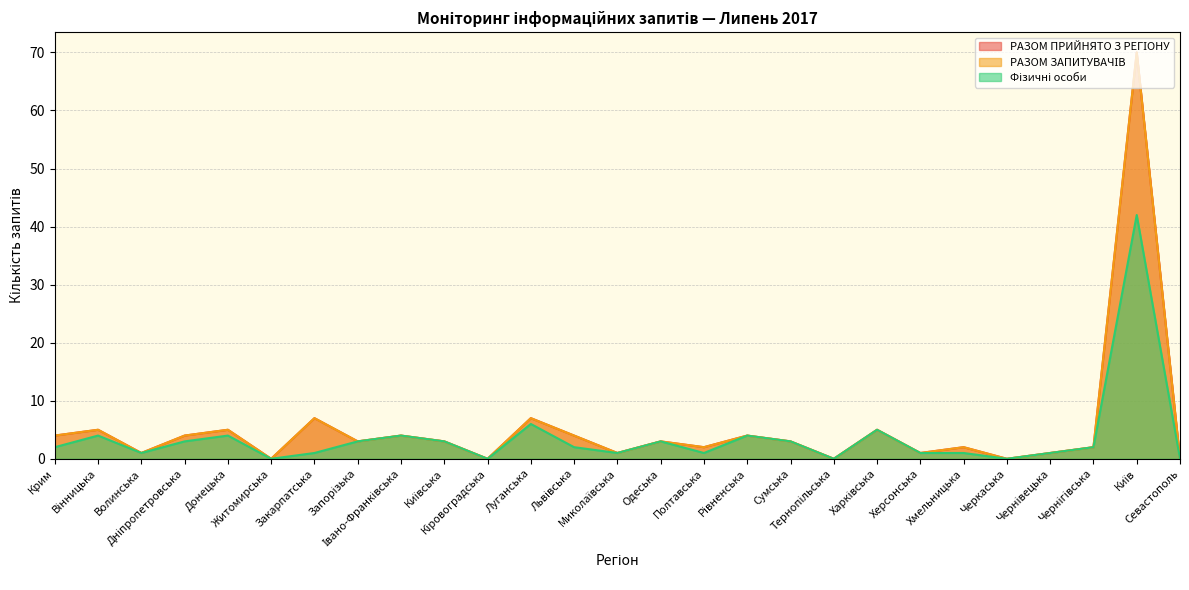

How many values in Фізичні особи are above zero?

22